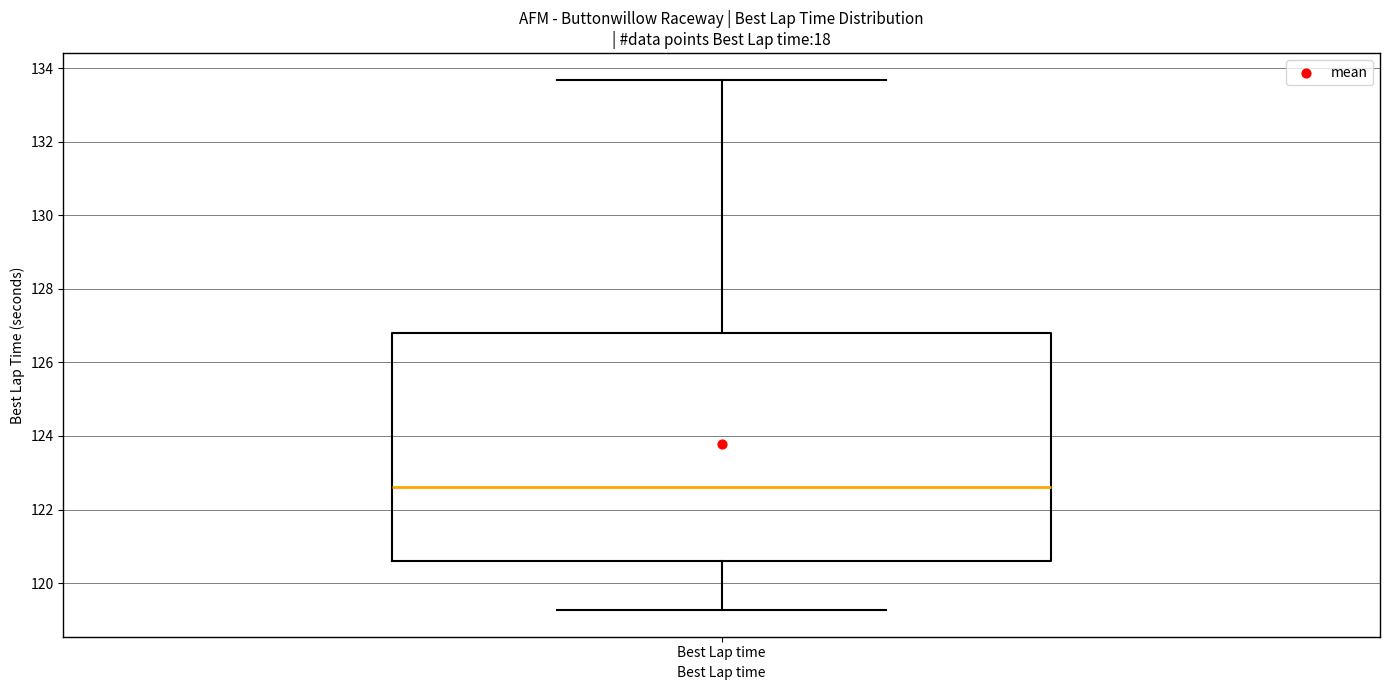

Read this box plot against the y-axis: the position of the median line, the range covered by the box, and the ends of both whiskers. The values are not printed on the chart, so give them approximately, as read against the axis.

median 122.6, box 120.6 to 126.8, whiskers 119.2 to 133.6